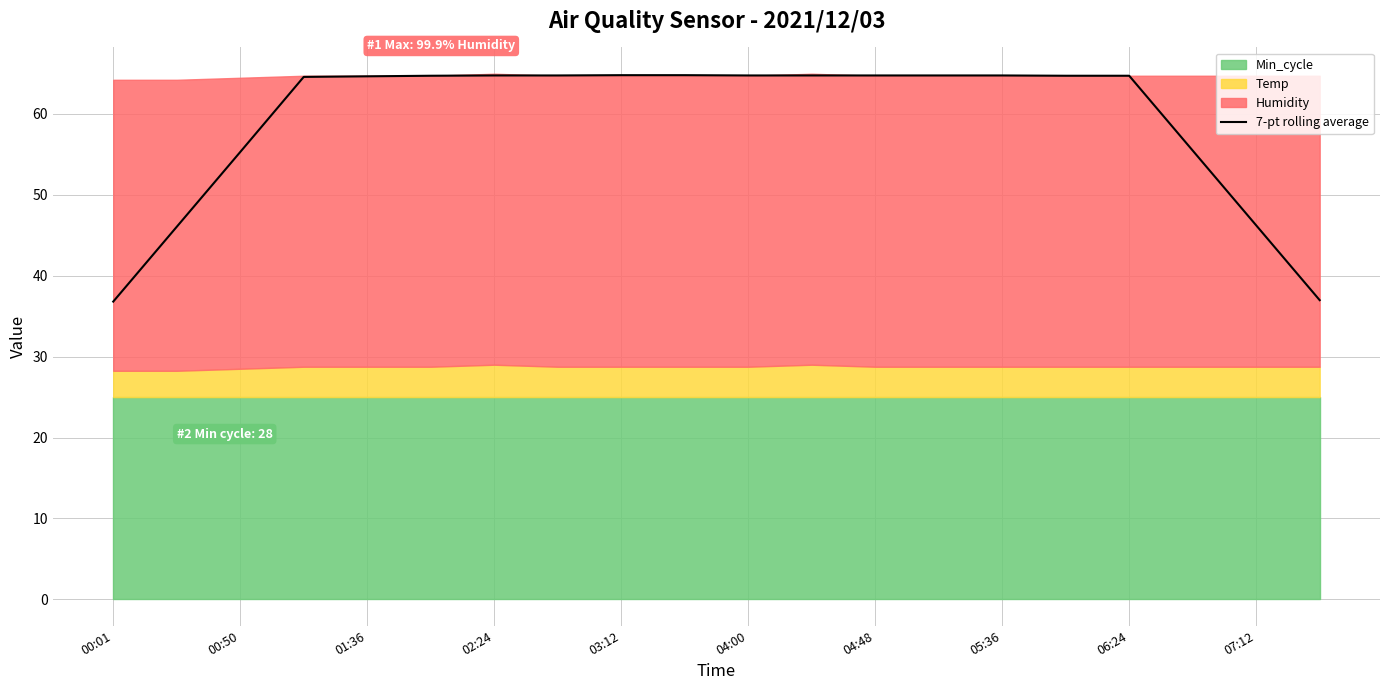

What is the difference between the maximum and minimum values?

28.0